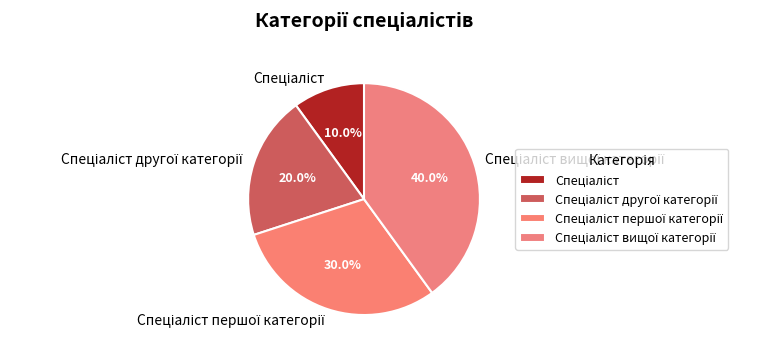

Is there a majority slice in this chart?

No